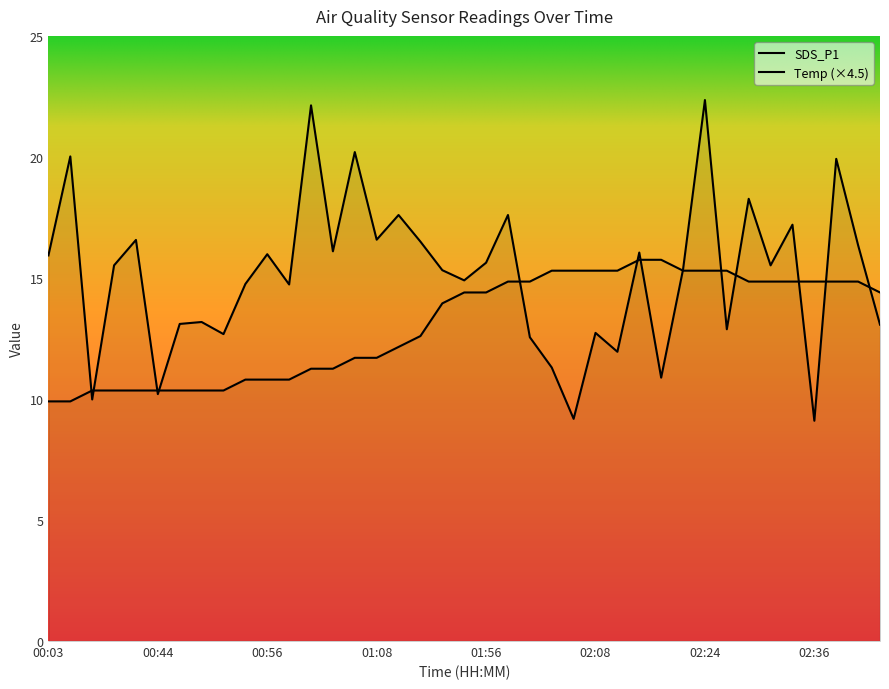

True or false: Temp has more than 0 points higher than both neighbors.

False